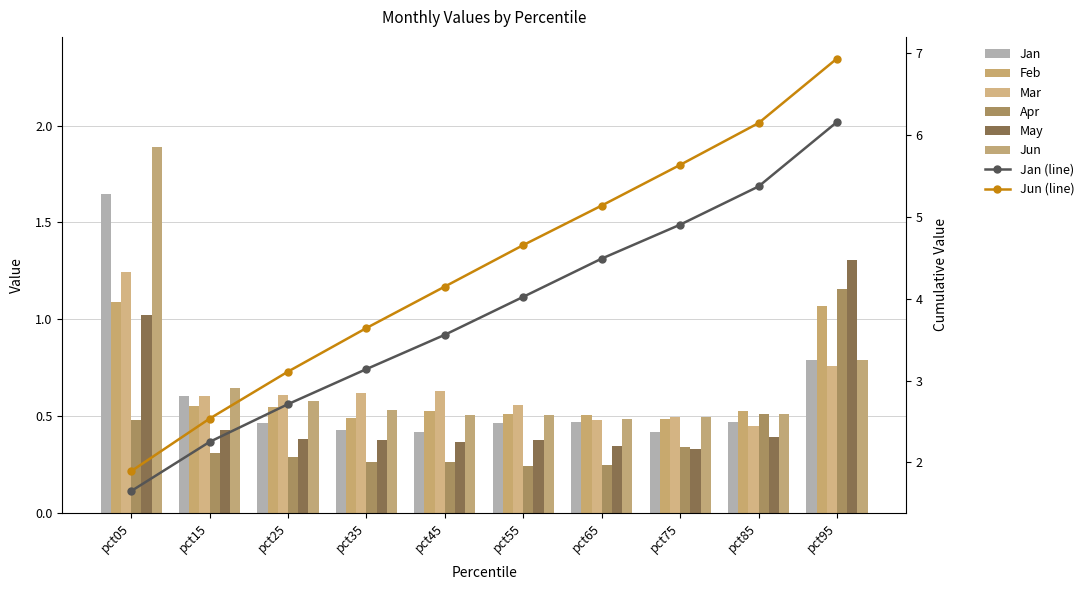

Which series has the widest spread of values?

Jun